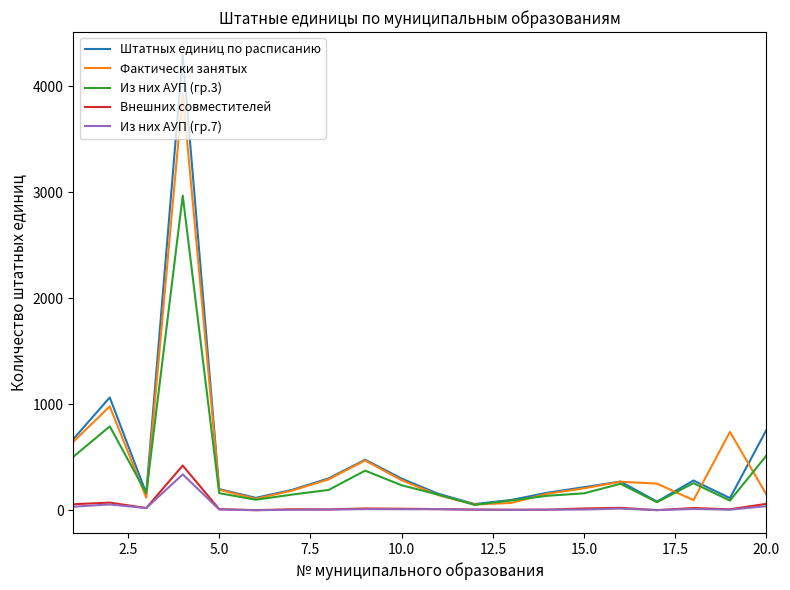

What is the greatest value displayed?

4294.6